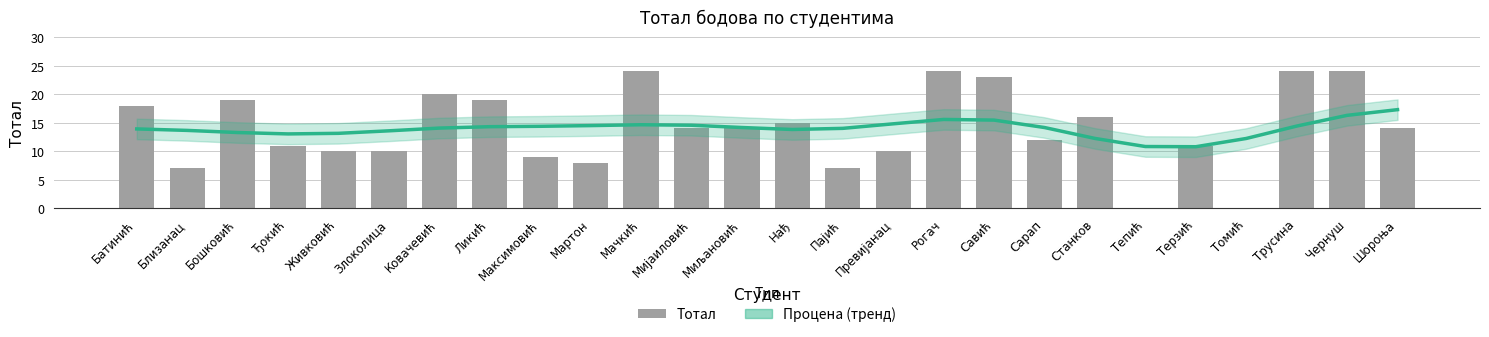

What is the spread (max minus min) of values at Терзић?

0.2